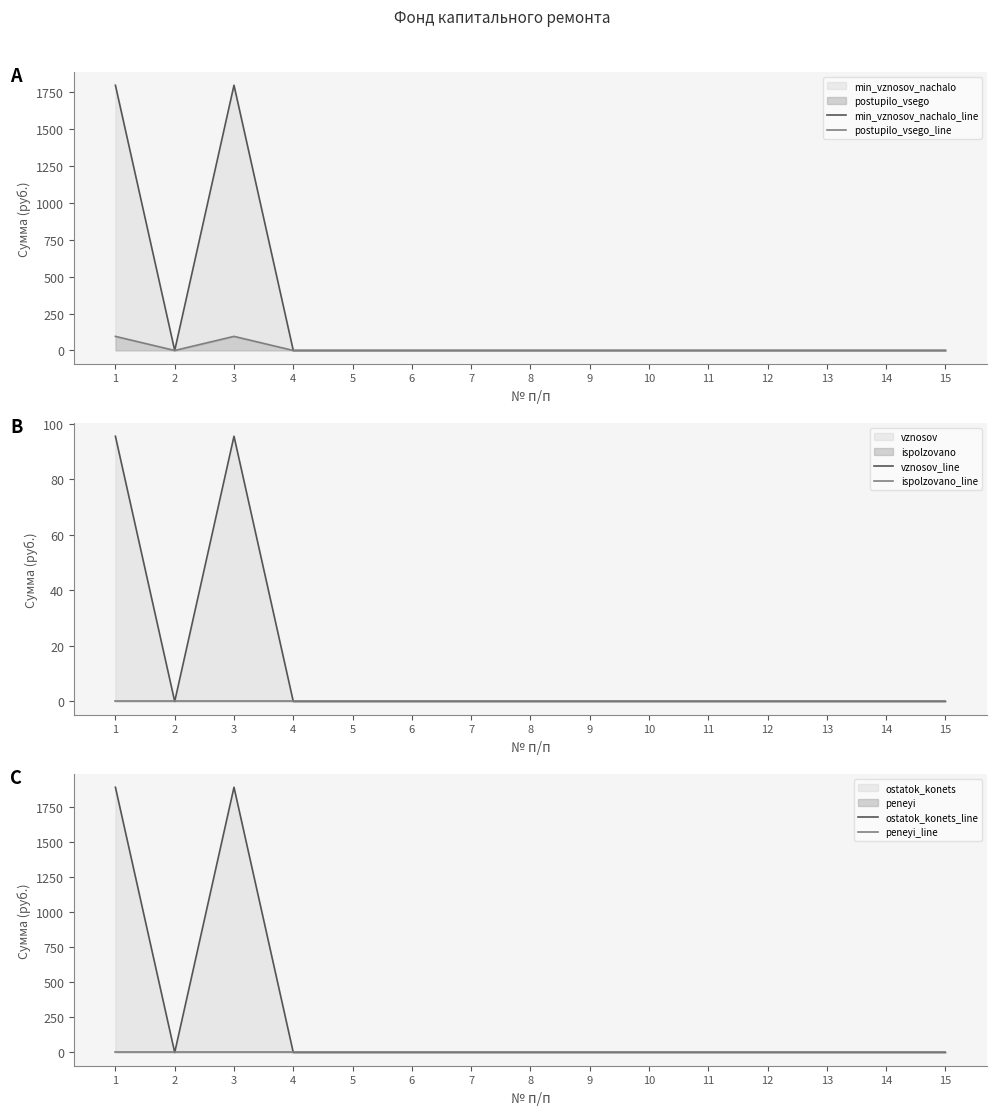

Which category has the highest value in the ispolzovano_line series?

1